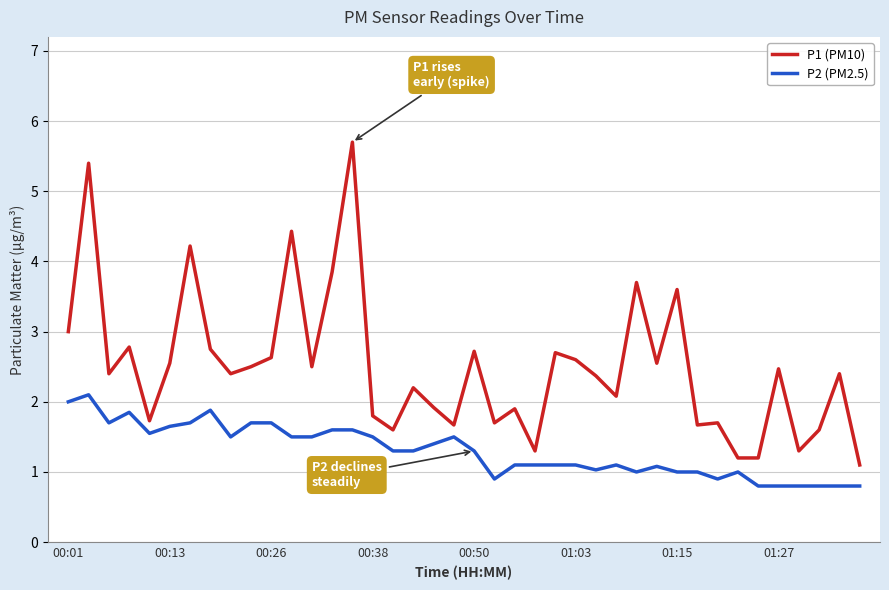

Which series has the largest total across all categories?

P1 (PM10)